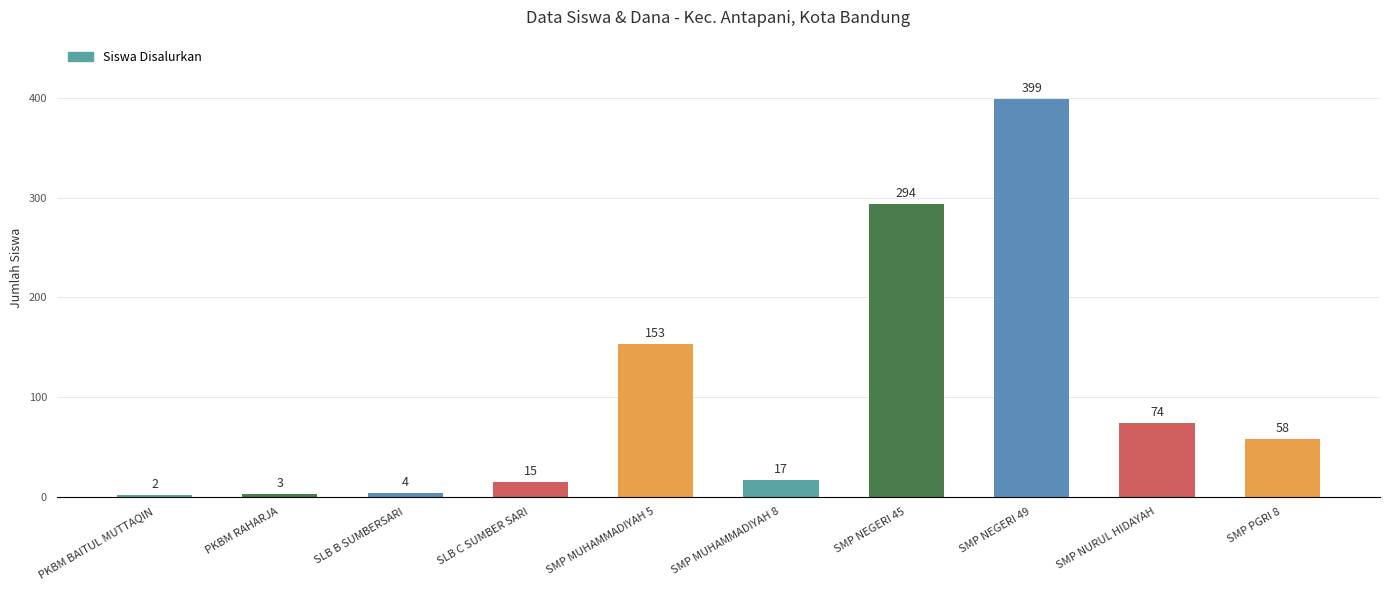

What is the value of the 6th bar from the left?

17